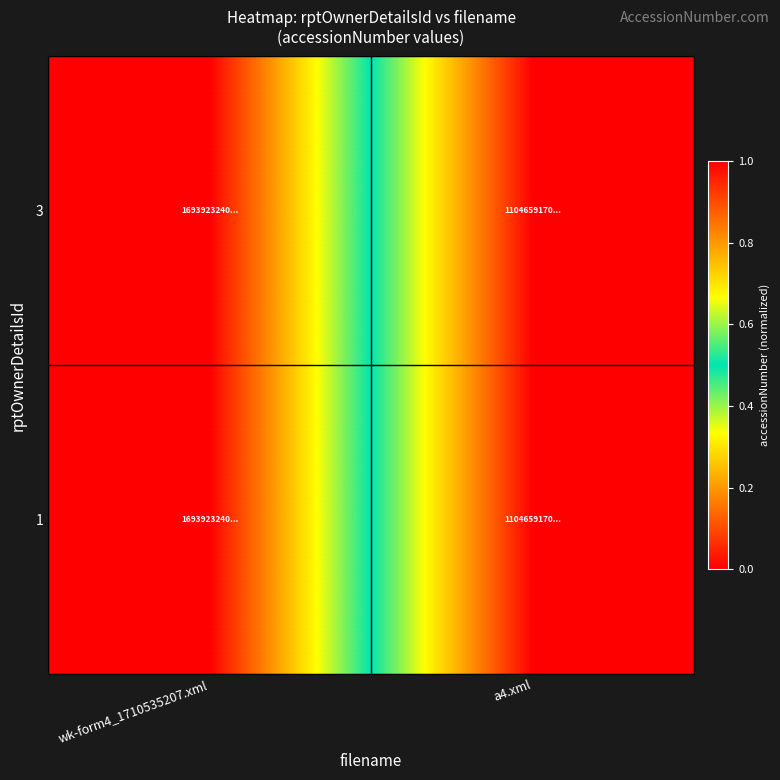

How many series are shown in this chart?

2